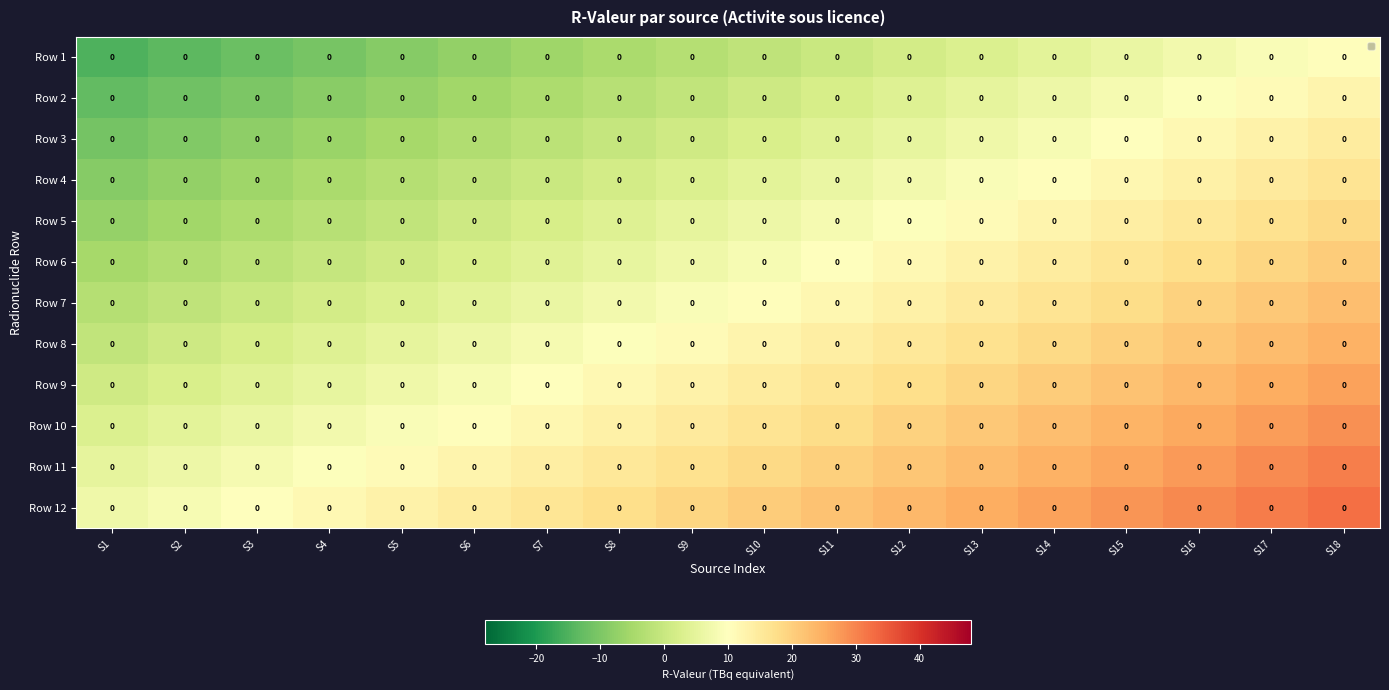

At which label is Row 1 closest to -2?

S10